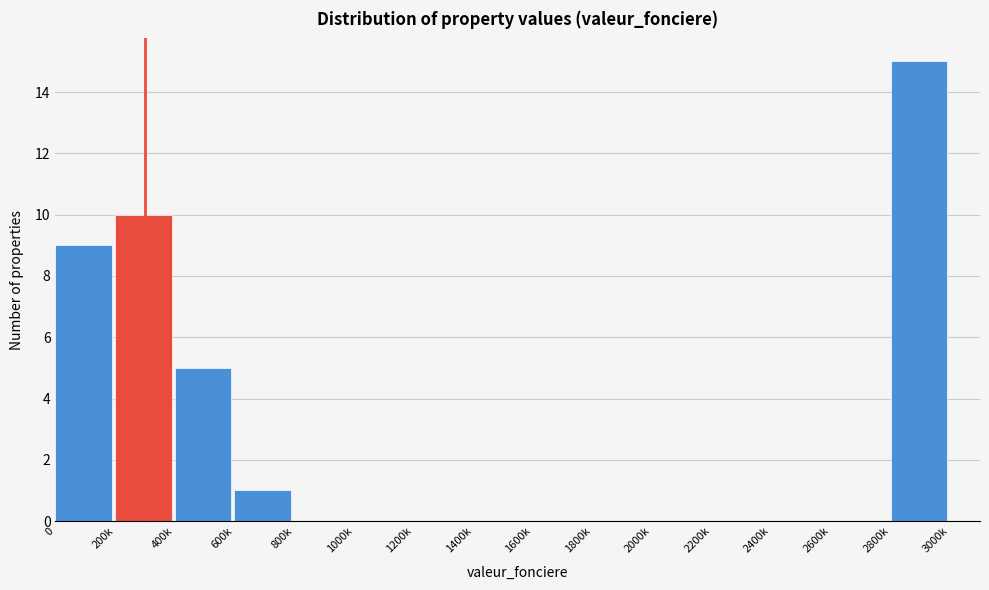

Reading left to right, what are all the values shown in this chart?

0=9	200k=10	400k=5	600k=1	800k=0	1000k=0	1200k=0	1400k=0	1600k=0	1800k=0	2000k=0	2200k=0	2400k=0	2600k=0	2800k=15